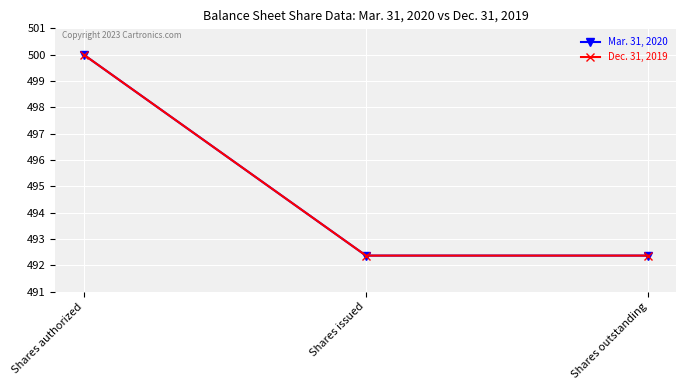

What is the label of the 1st point from the left?

Shares authorized